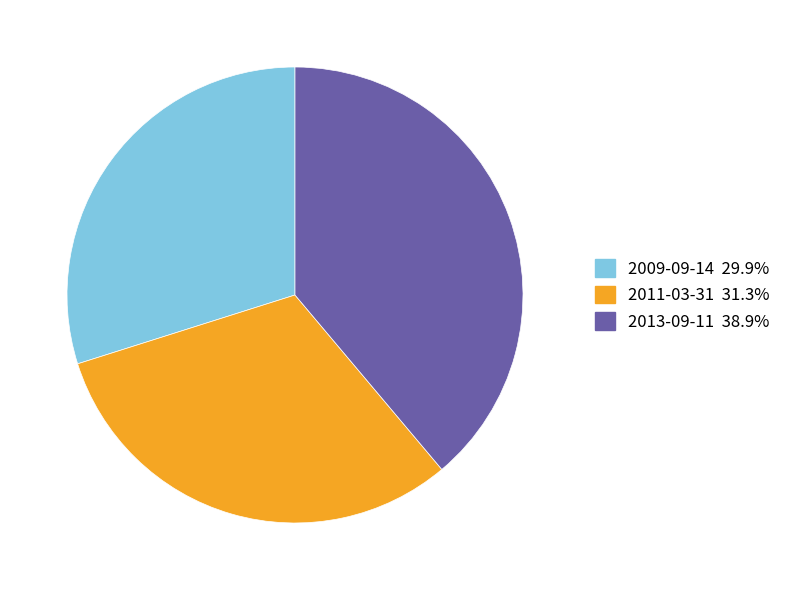

Which category has the smallest portion of the pie?

2009-09-14